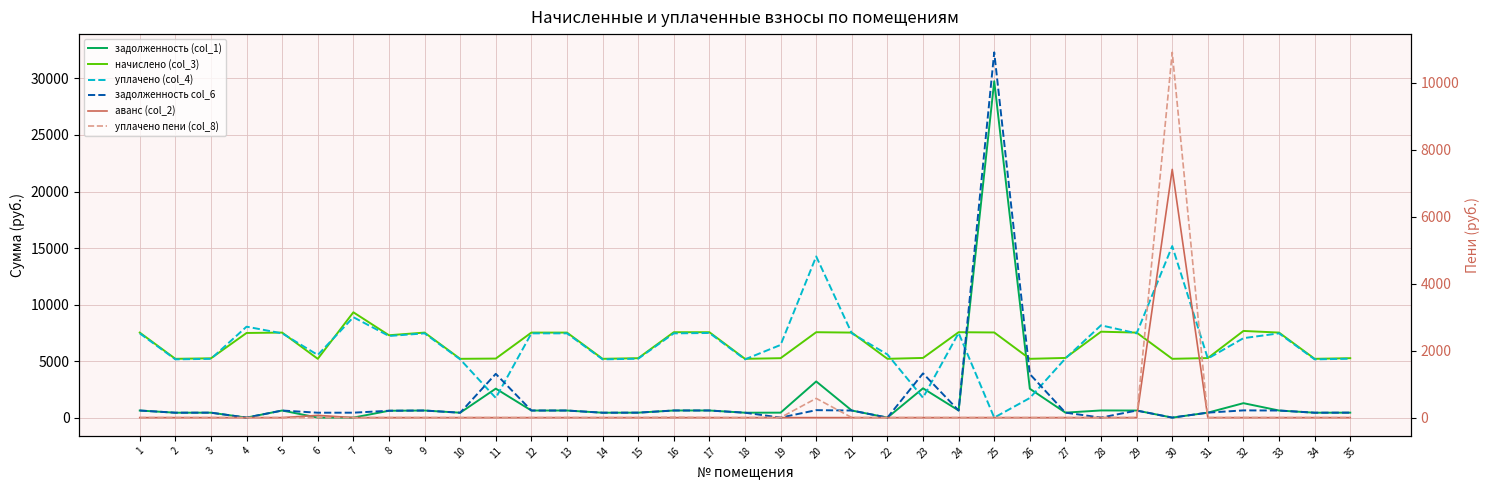

What is the sum of all задолженность (col_1) values?

54880.9